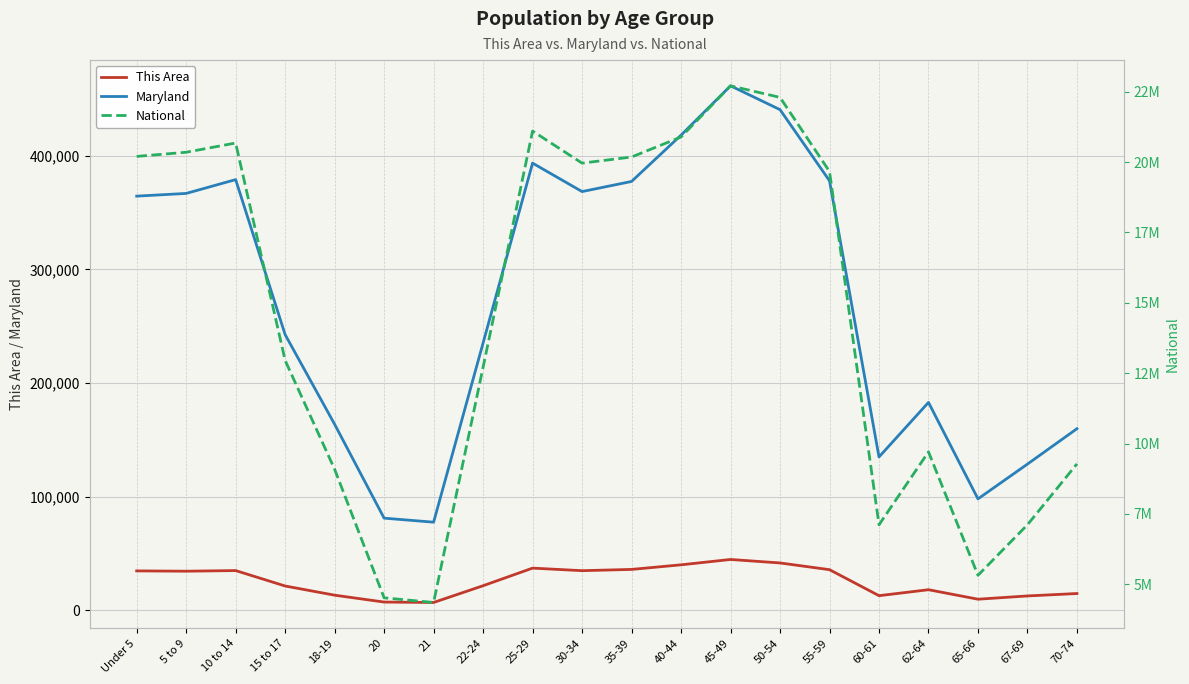

Reading left to right, transcribe all the data shown in this chart.

This Area: 34586	34315	34871	21289	13207	7147	6787	21528	37023	34778	35886	39926	44640	41579	35653	12764	18013	9657	12532	14664
Maryland: 364488	366868	379029	242579	163662	81013	77465	235220	393548	368494	377409	418163	461585	440619	377989	134879	182900	97978	128618	159761
National: 20201362	20348657	20677194	12954254	9086089	4519129	4354294	12712576	21101849	19962099	20179642	20890964	22708591	22298125	19664805	7113727	9704197	5319902	7115361	9278166